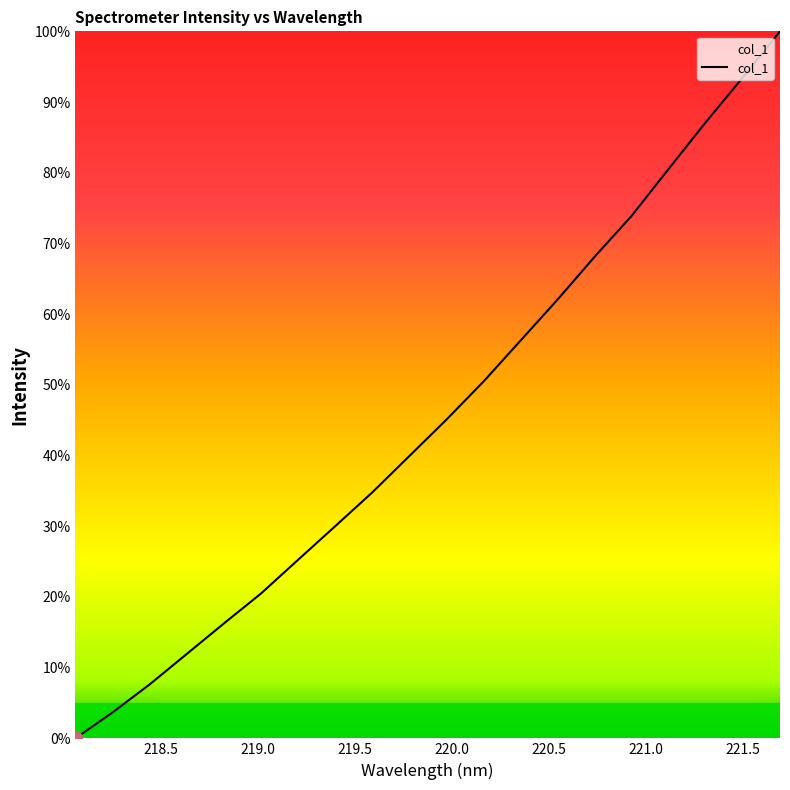

What is the maximum value shown in the chart?

100.0